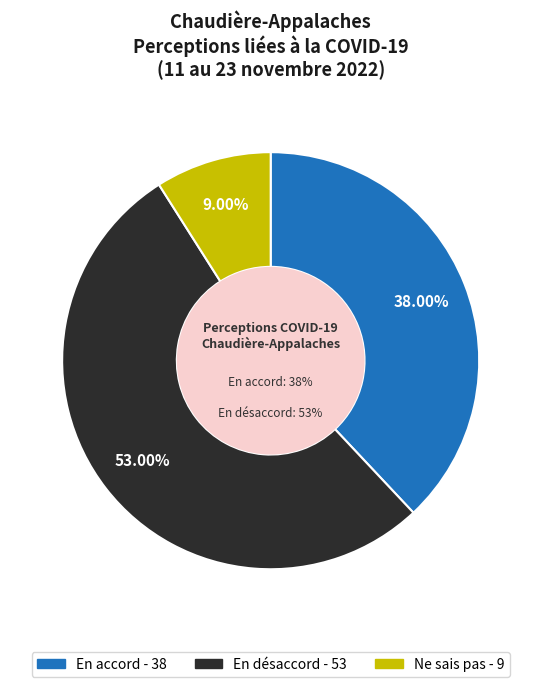

True or false: Ne sais pas accounts for 9% of the total.

True